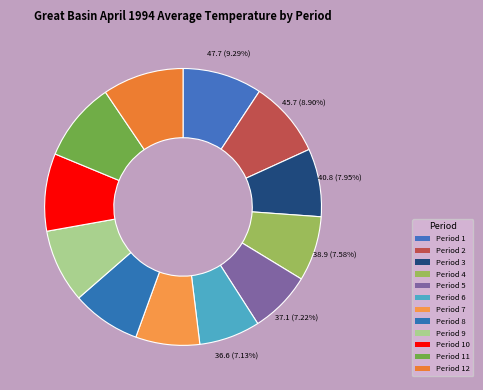

How many segments does this pie chart have?

12